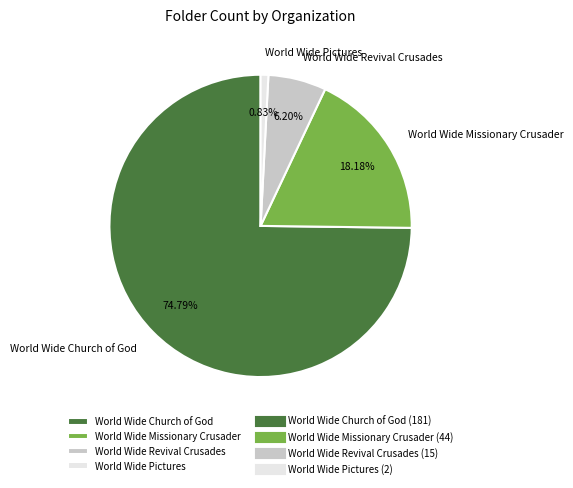

What percentage do World Wide Missionary Crusader and World Wide Revival Crusades together represent?

24.4%